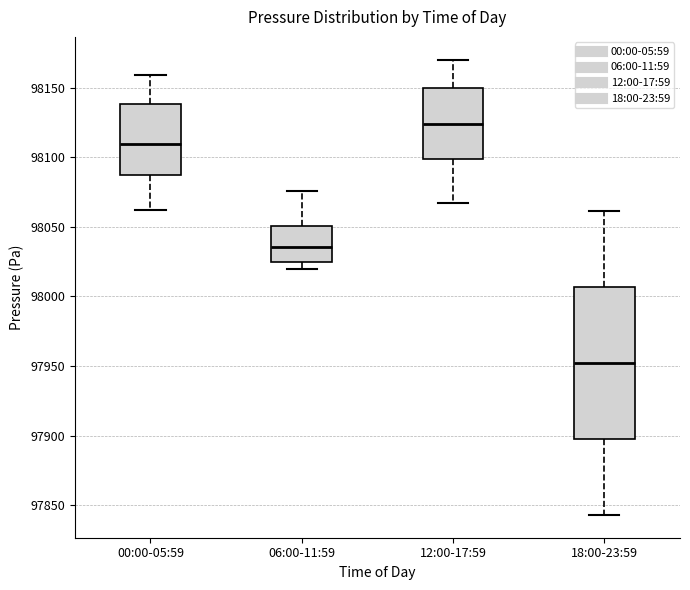

Where does the upper whisker of the box for 00:00-05:59 end on the y-axis? The values are not printed on the chart, so give them approximately, as read against the axis.

98160